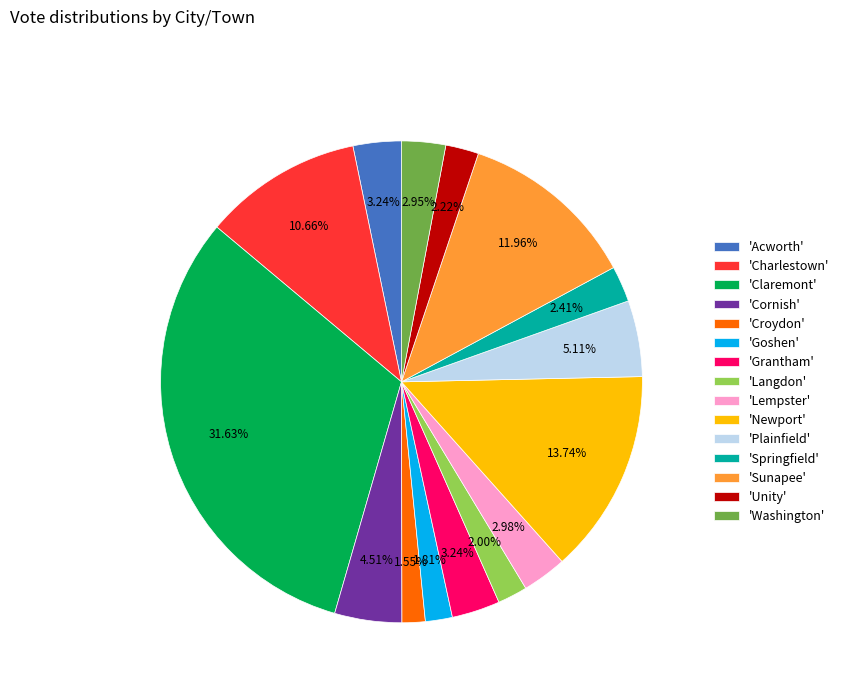

Combined, do 'Langdon' and 'Cornish' account for over 50%?

No